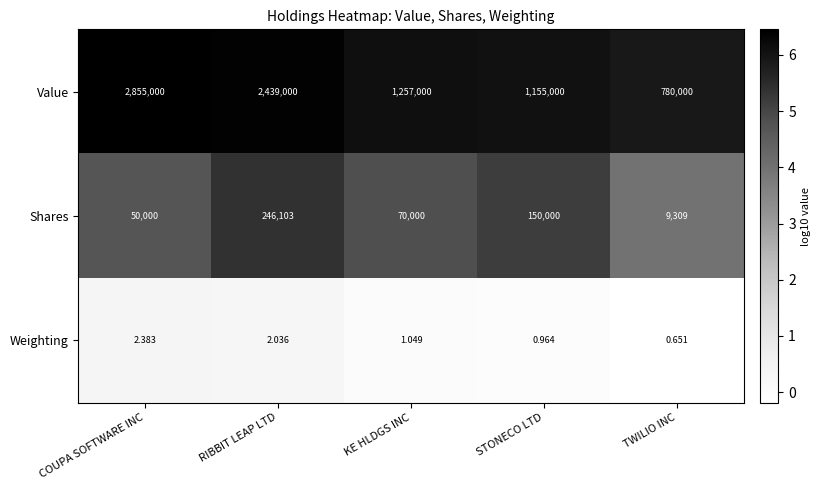

Rank the series at RIBBIT LEAP LTD from lowest to highest value.

Weighting, Shares, Value